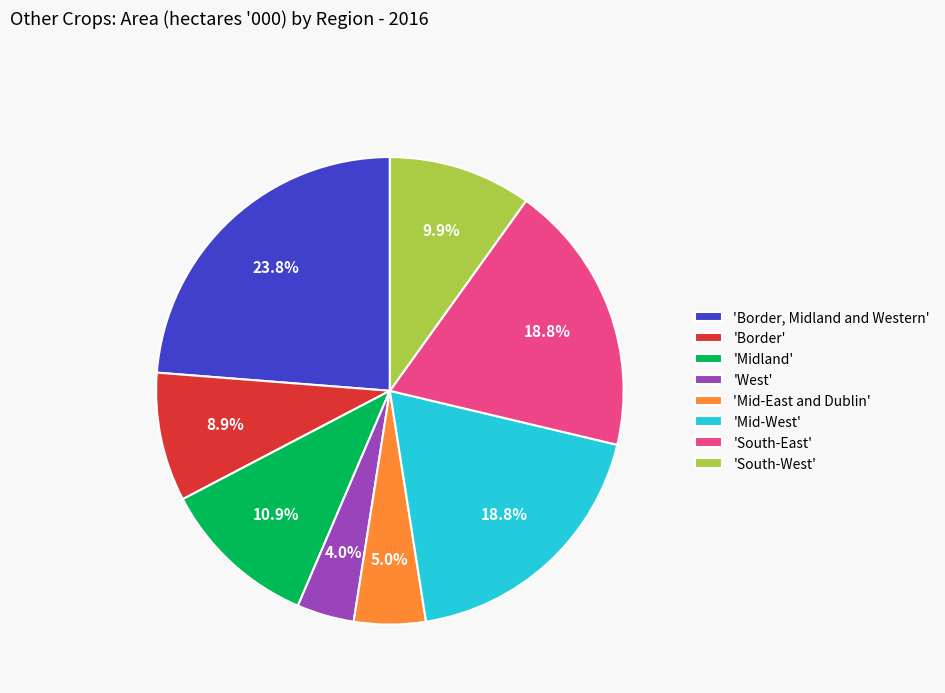

Is the sum of 'Border, Midland and Western' and 'West' greater than half?

No